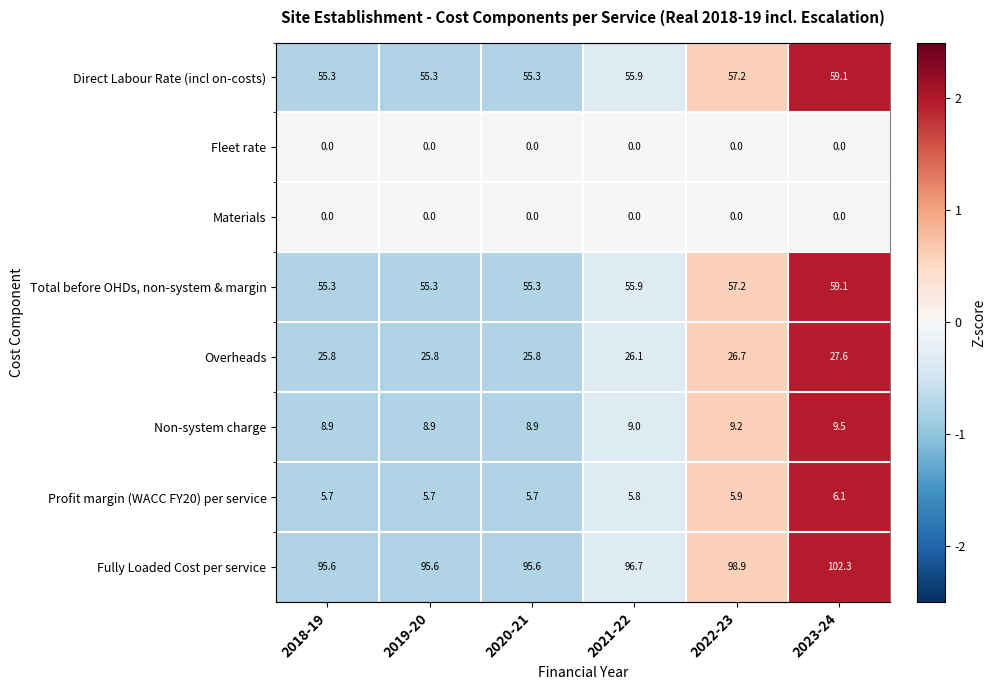

Is the value of Materials at 2023-24 greater than the value of Direct Labour Rate (incl on-costs) at 2023-24?

No